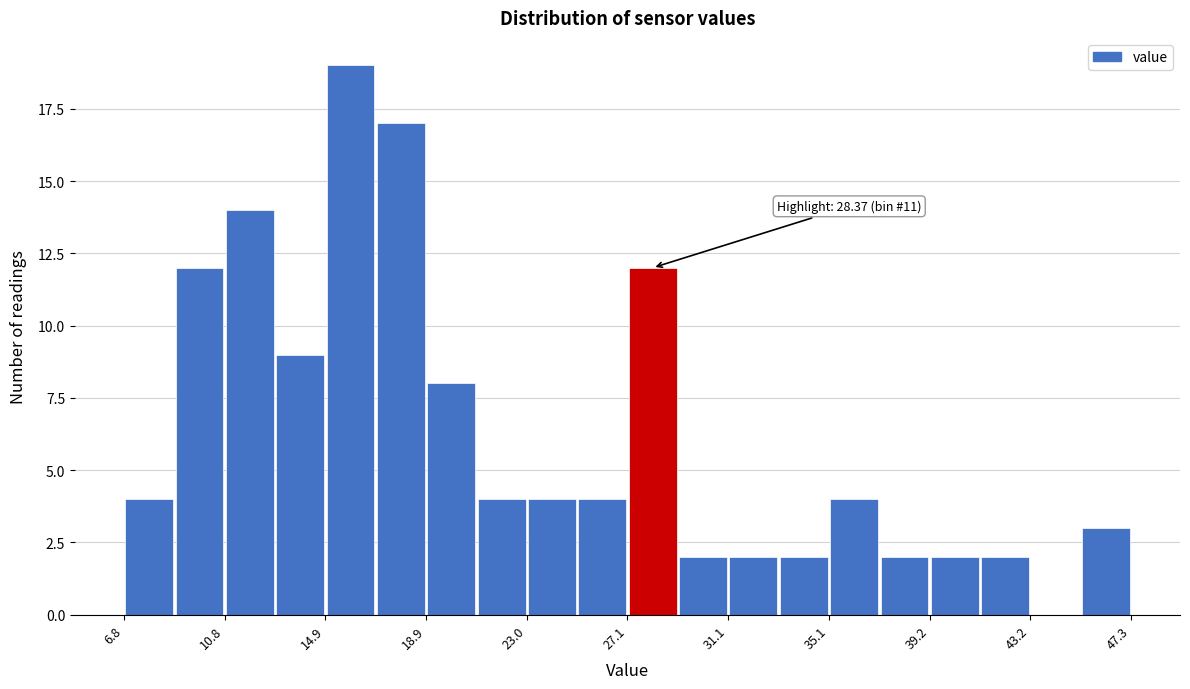

Which range on the x-axis has the tallest bar?

15.0 to 17.0